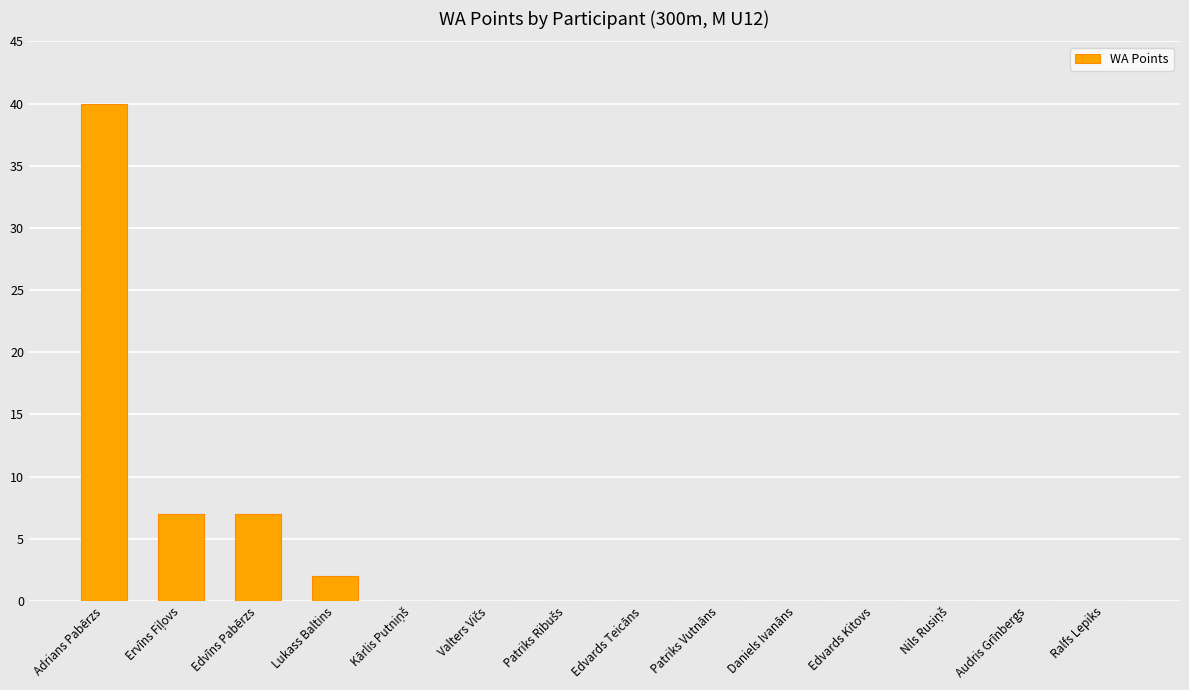

Is it true that the value at Adrians Pabērzs is 24?

False